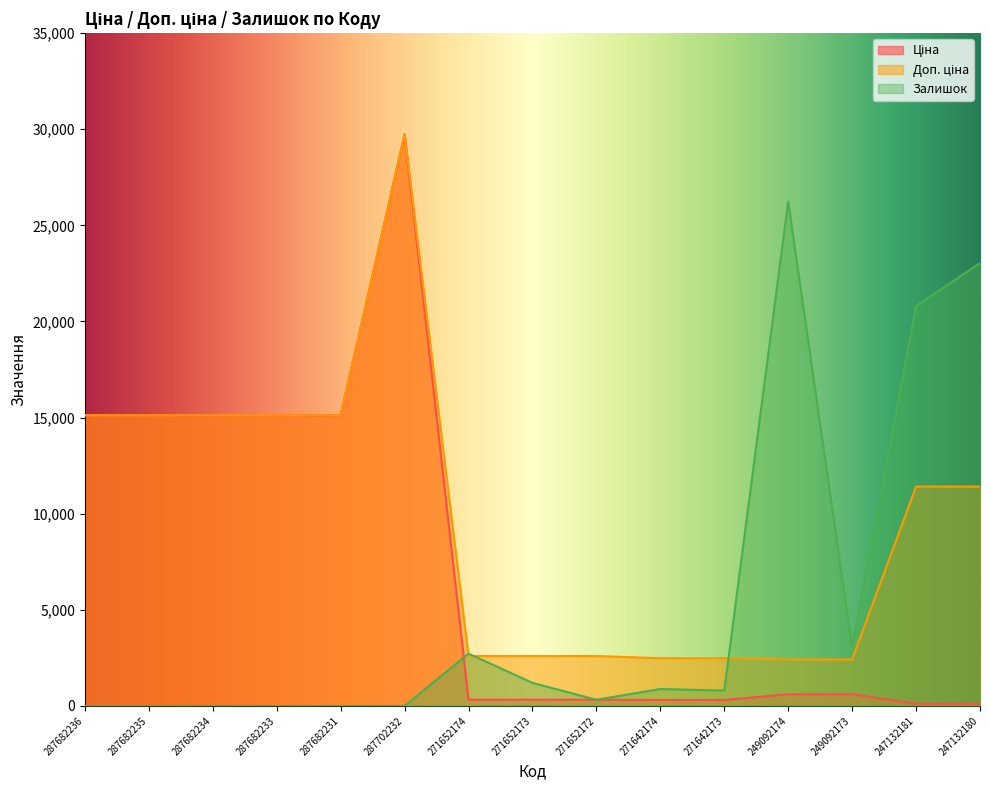

Which series has the largest range (max minus min)?

Ціна